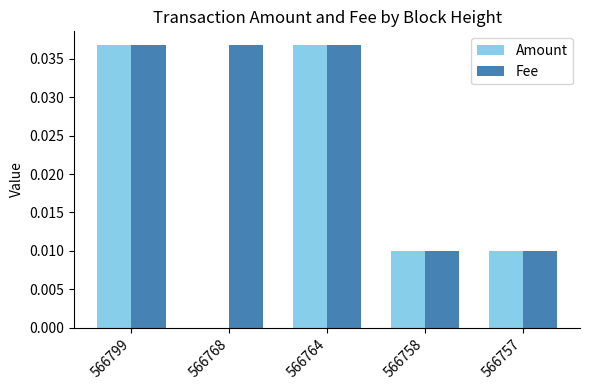

Which series changed the most between 566799 and 566768?

Amount